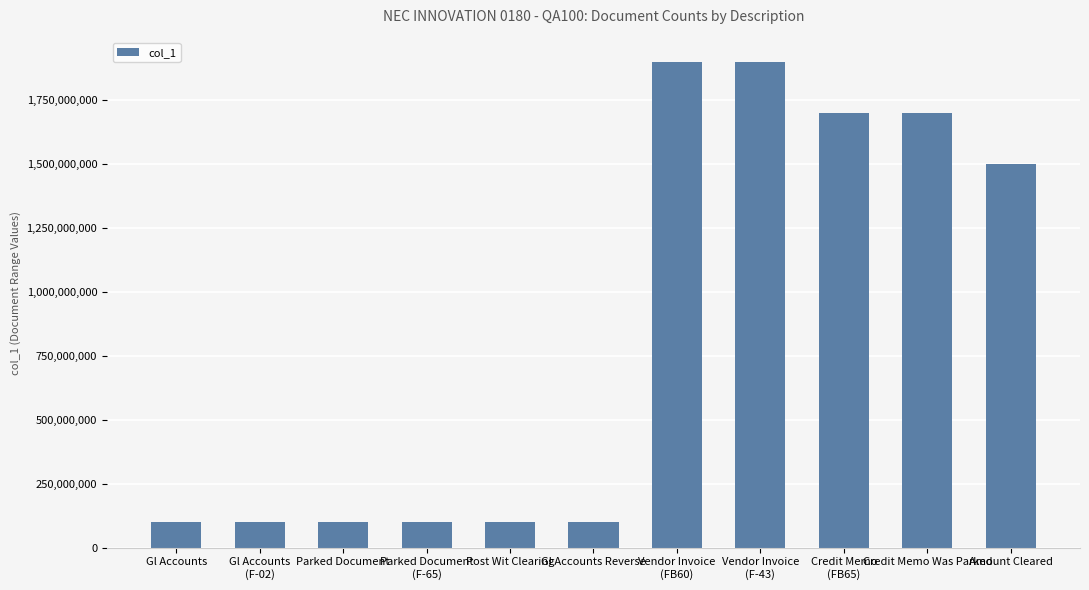

What is the label of the 9th bar from the right?

Parked Document